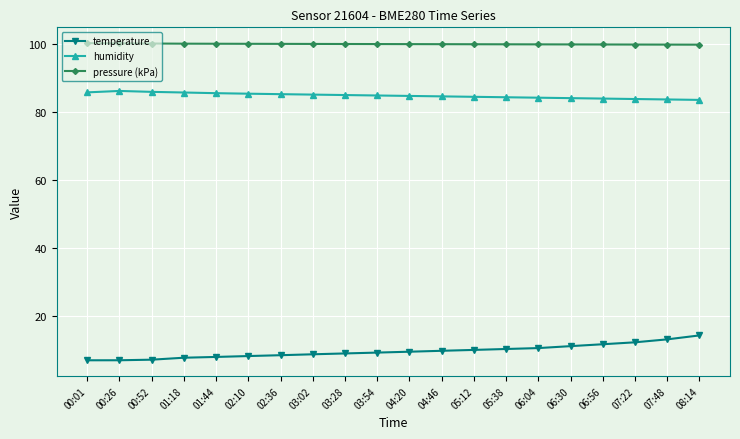

What position from the left is 04:20?

11